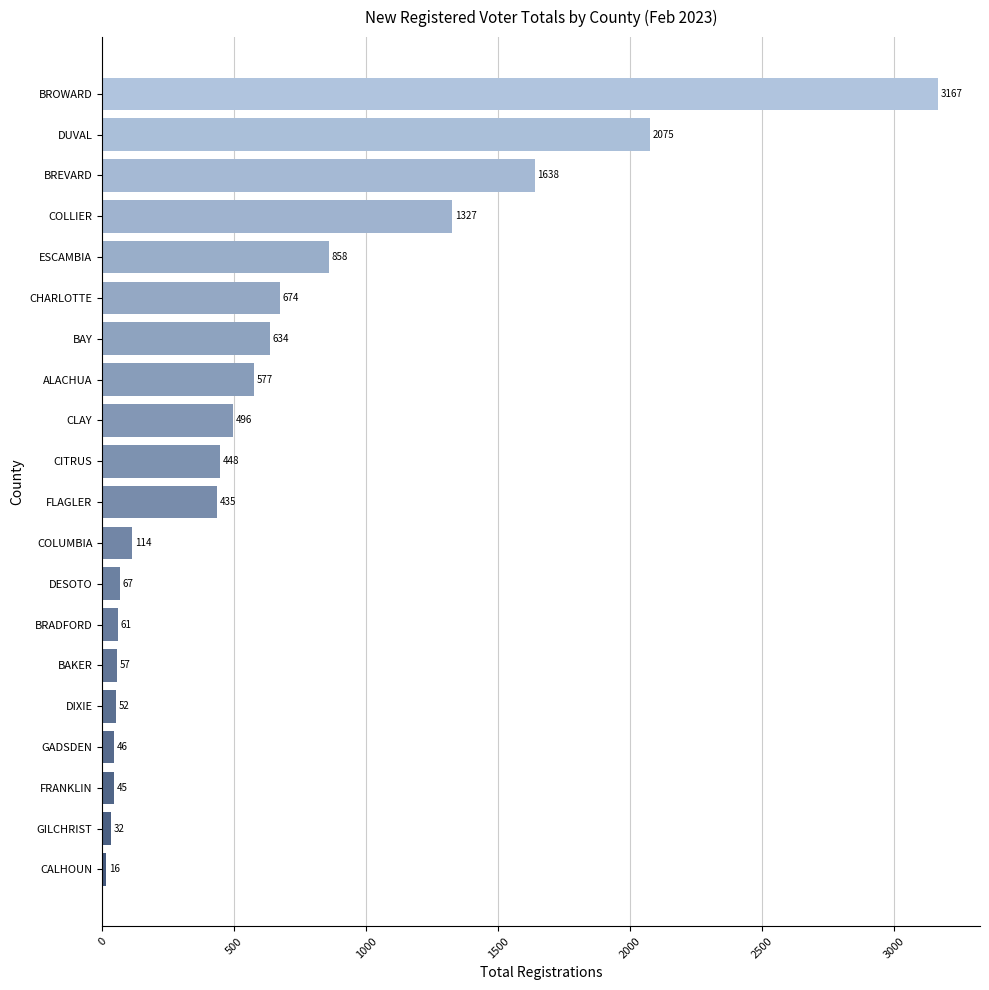

Reading top to bottom, list all the values displayed in this chart.

3167	2075	1638	1327	858	674	634	577	496	448	435	114	67	61	57	52	46	45	32	16